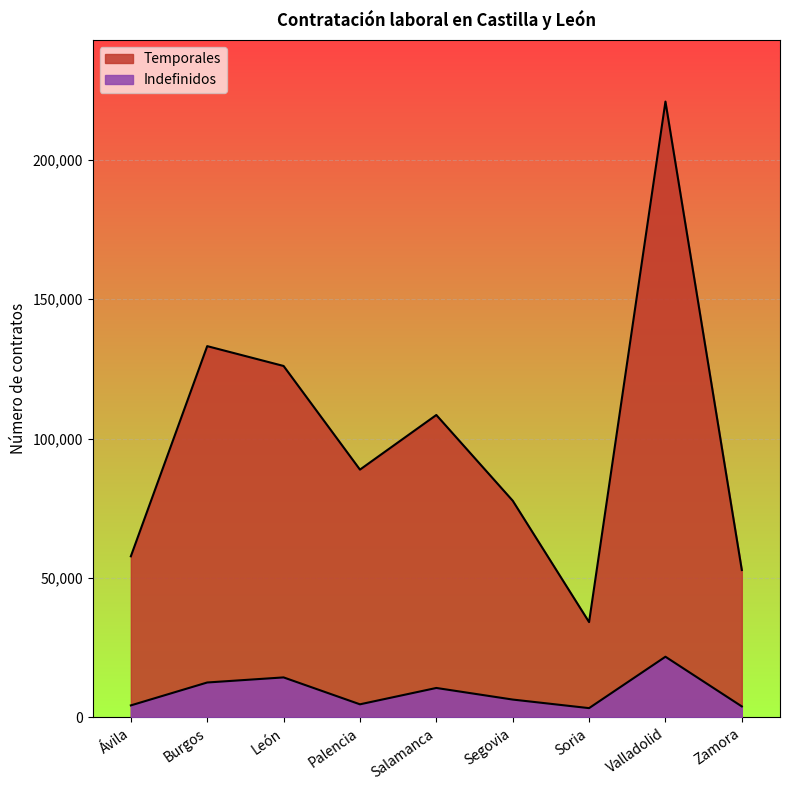

What is the label of the 4th point from the right?

Segovia